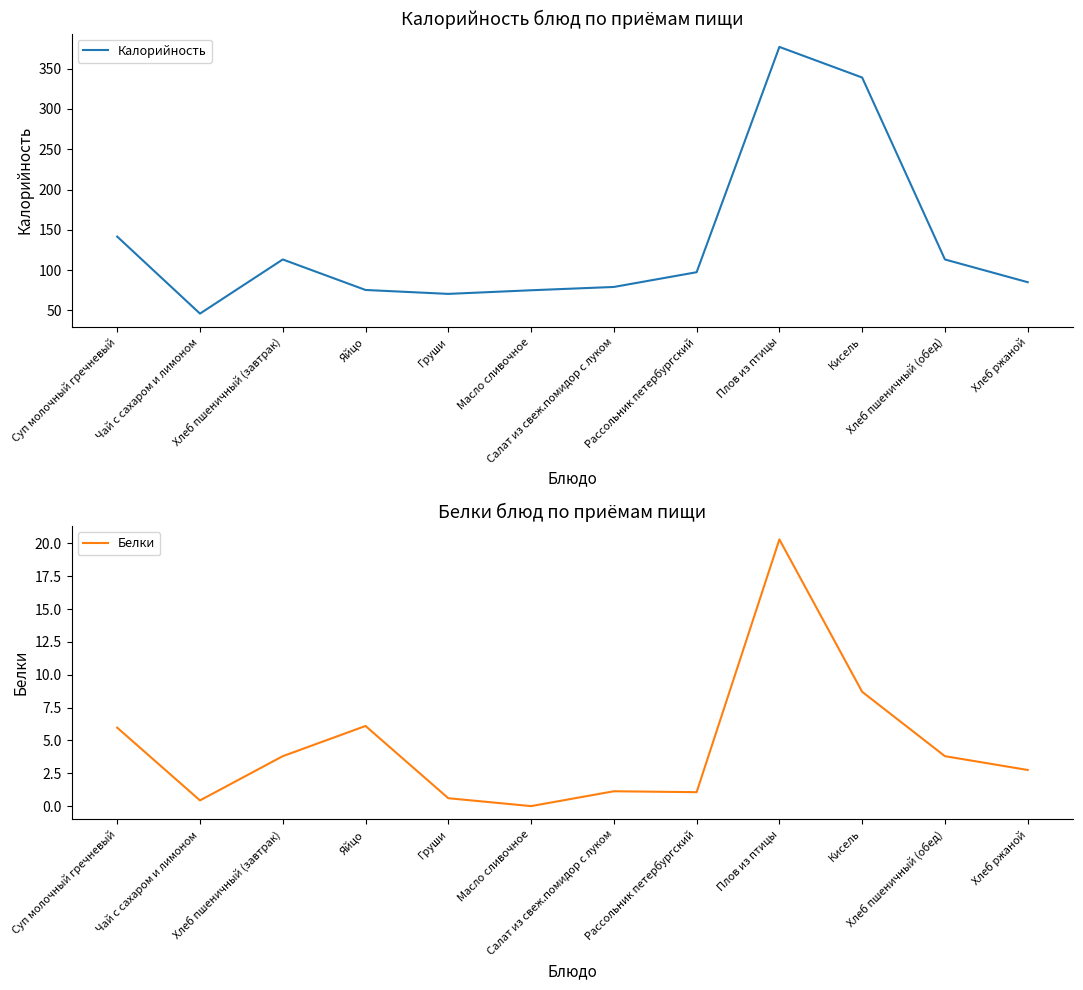

Is it true that Калорийность equals 339.0 at Кисель?

True